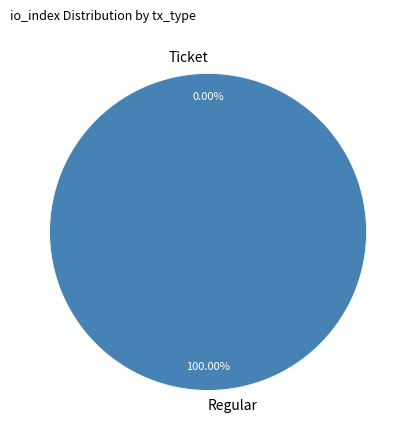

Between Regular and Ticket, which is larger?

Regular